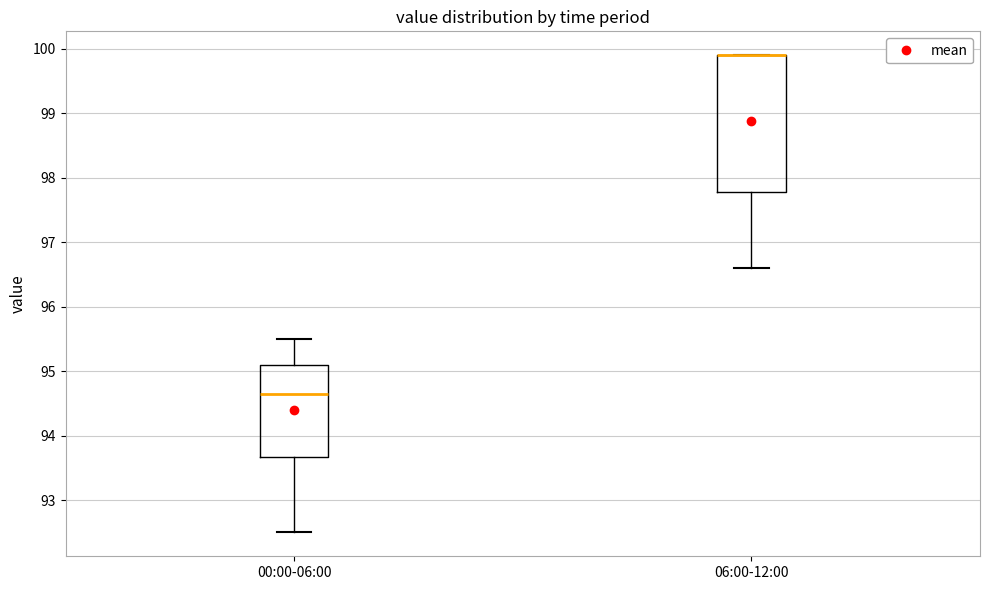

Comparing the boxes themselves (not the whiskers), which one is the tallest?

06:00-12:00